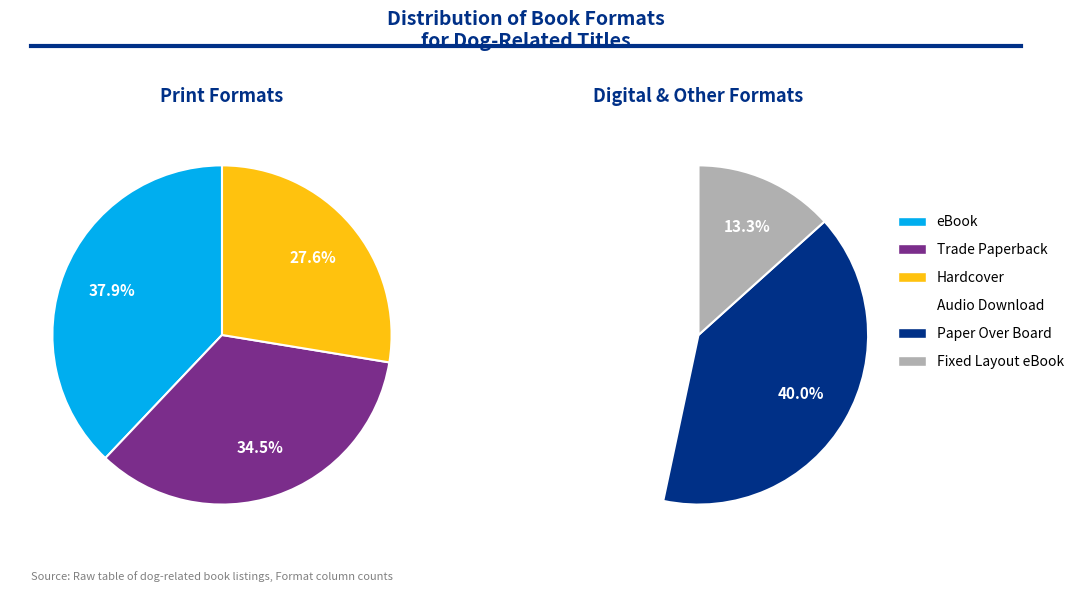

Is Trade Paperback the majority of the pie?

No